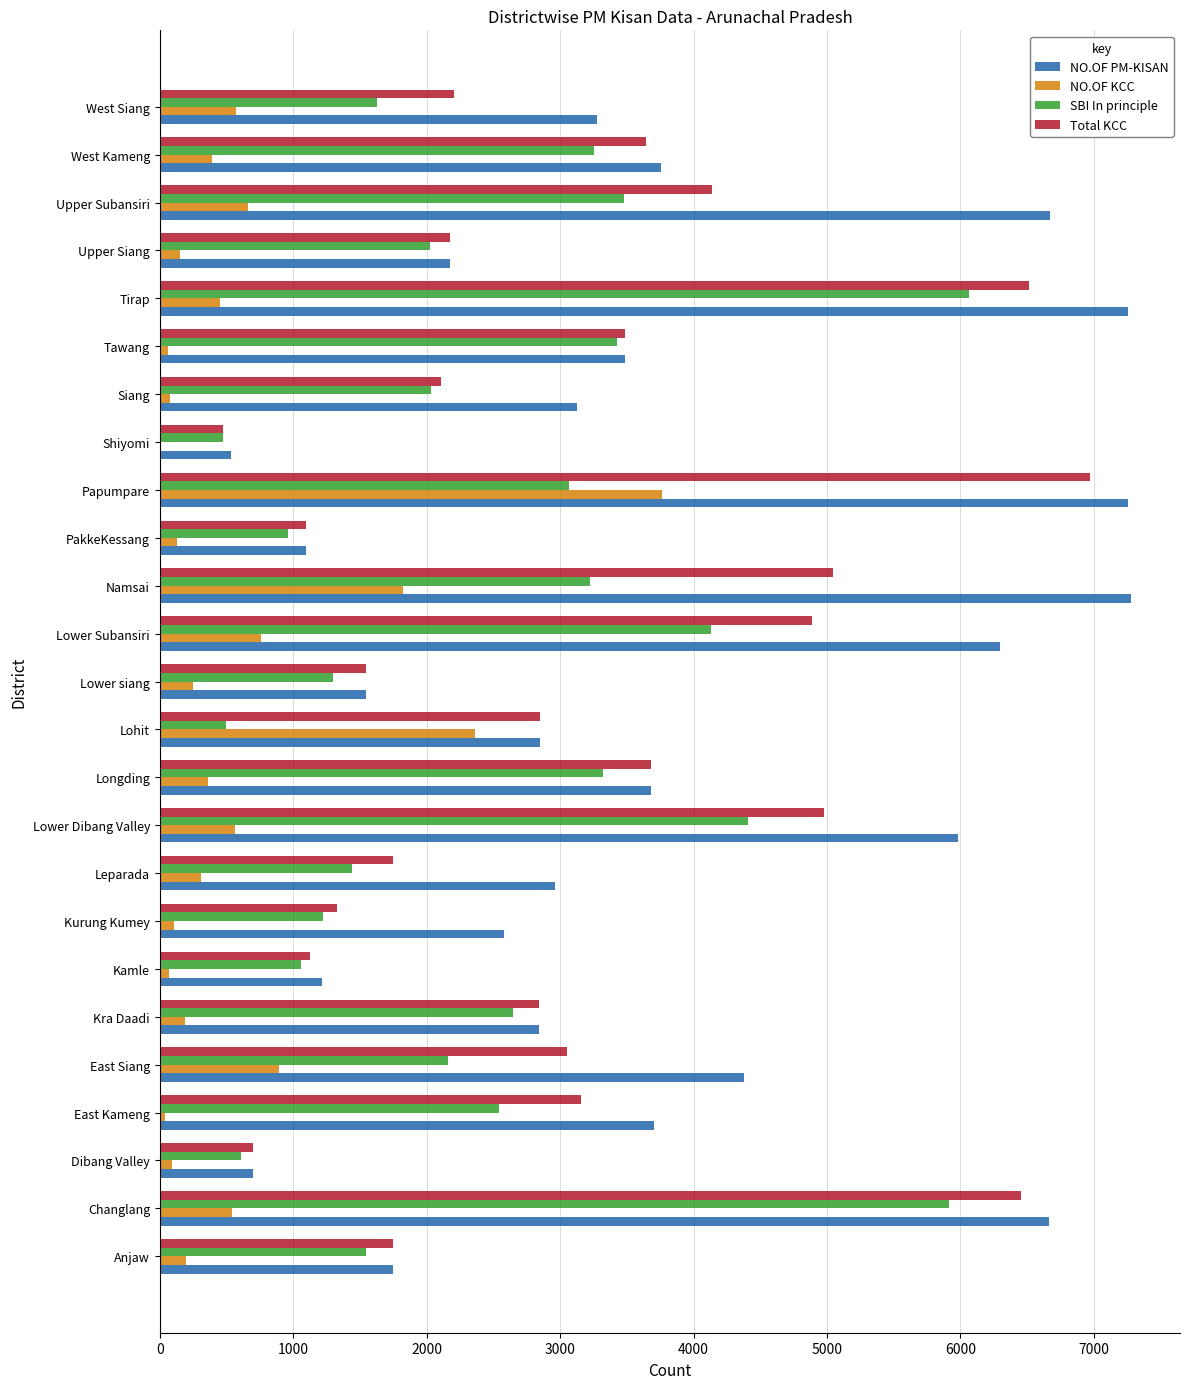

Between Changlang and Upper Siang, which series saw the biggest shift?

NO.OF PM-KISAN